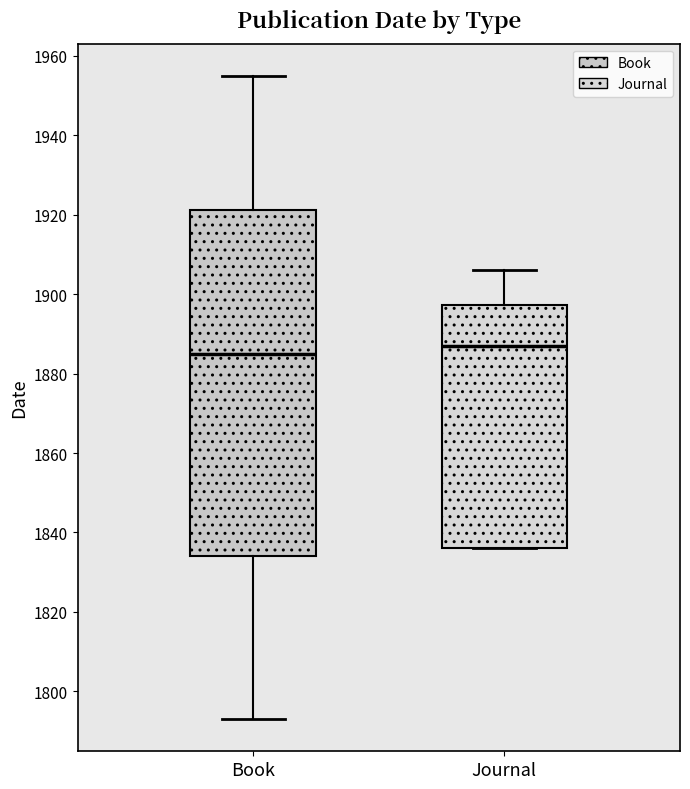

Which box's median line is the lowest?

Book